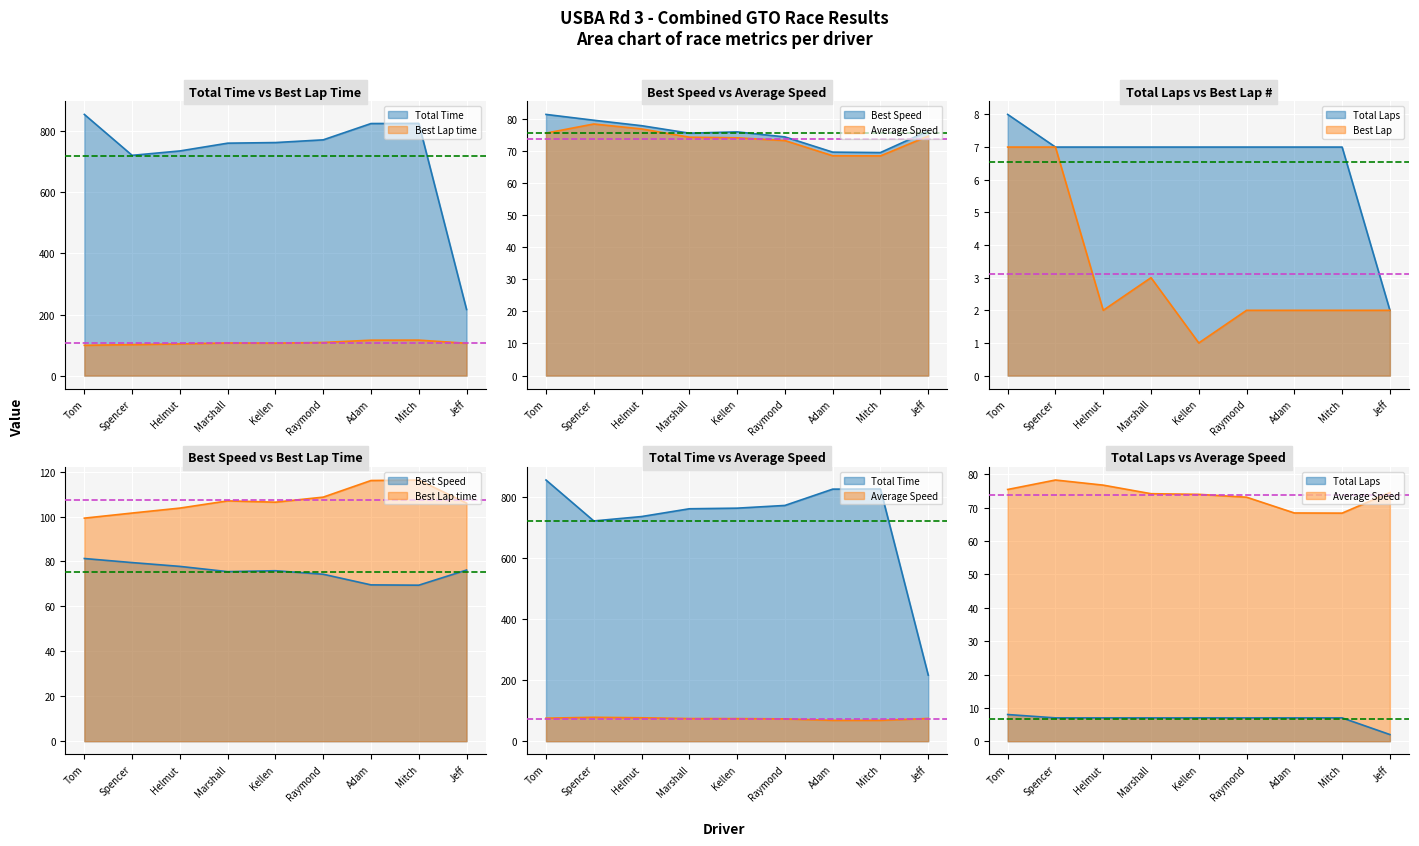

At which category does Best Speed reach its first local valley?

Marshall